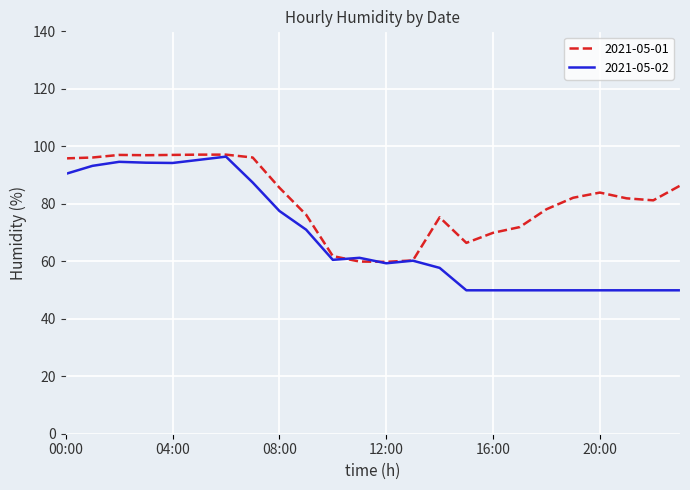

Which series has the largest total across all categories?

2021-05-01